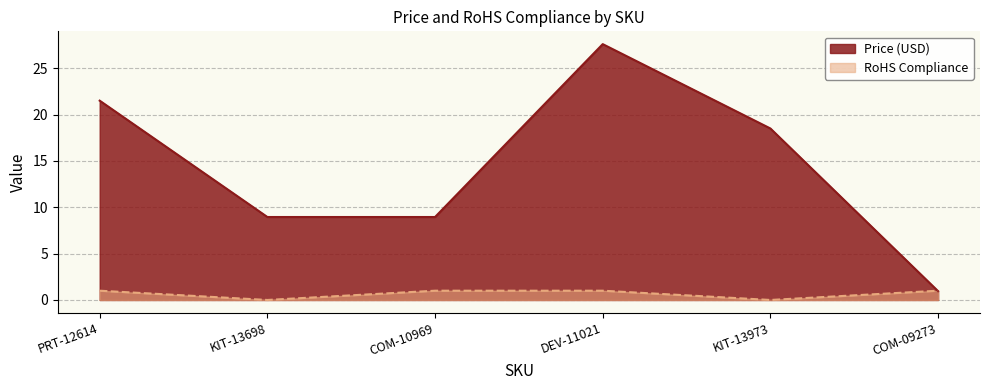

List the series in order of their peak value, lowest first.

RoHS Compliance, Price (USD)